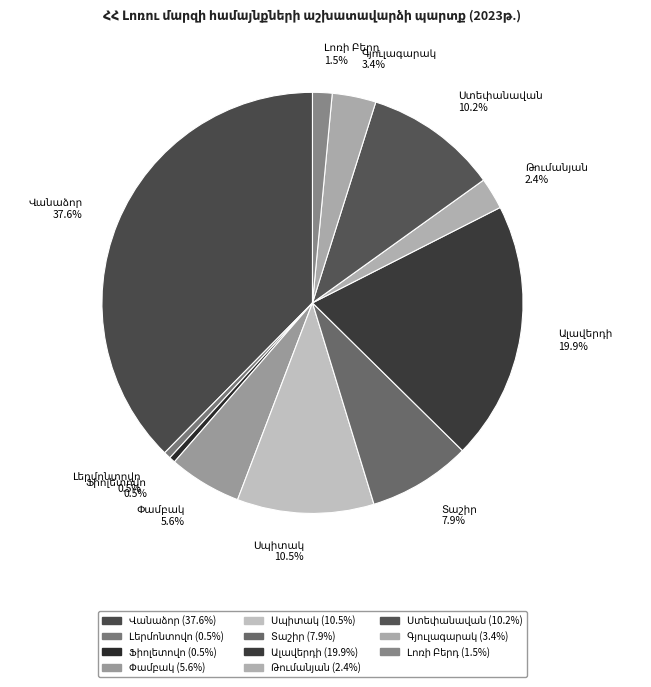

Does any single category account for the majority?

No